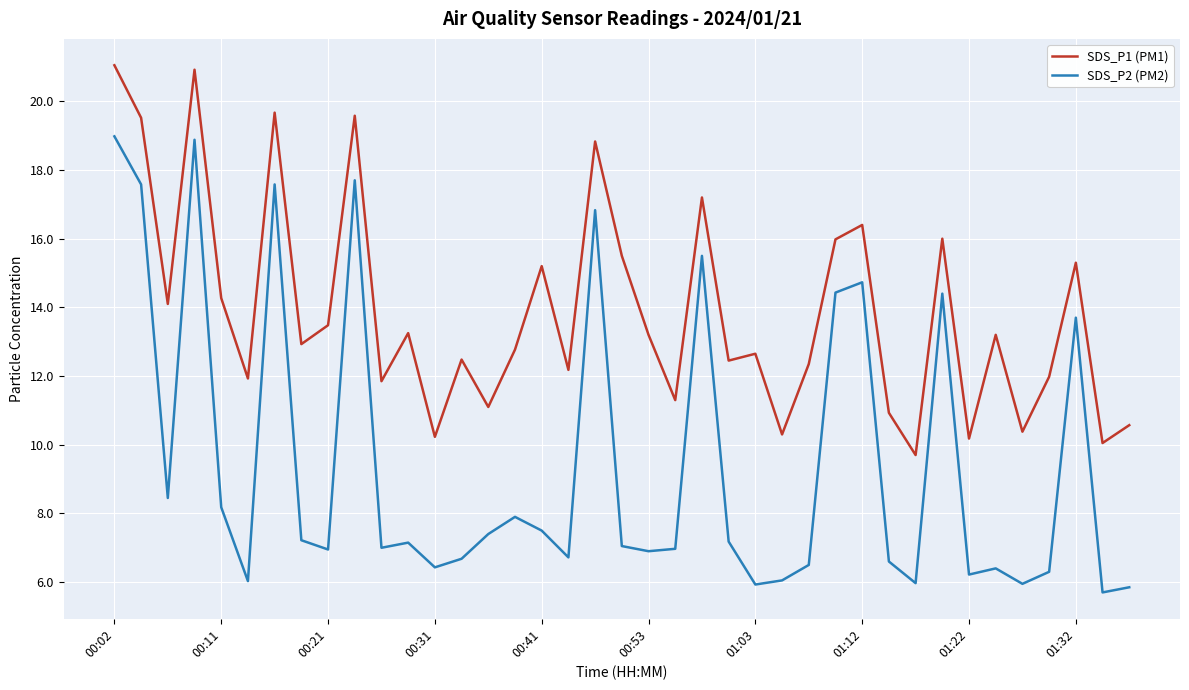

List the series in order of their overall mean, lowest first.

SDS_P2 (PM2), SDS_P1 (PM1)